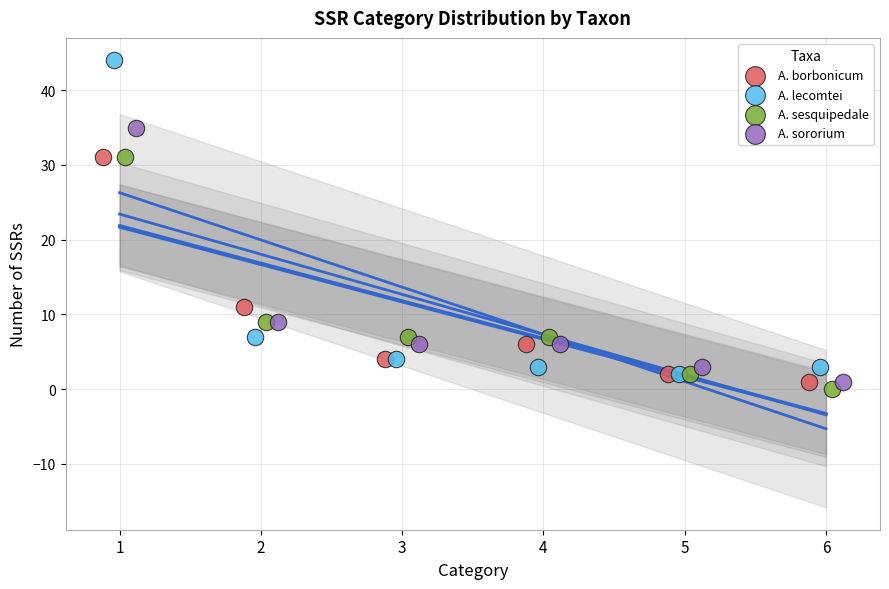

Which series reaches the maximum Y coordinate?

A. lecomtei